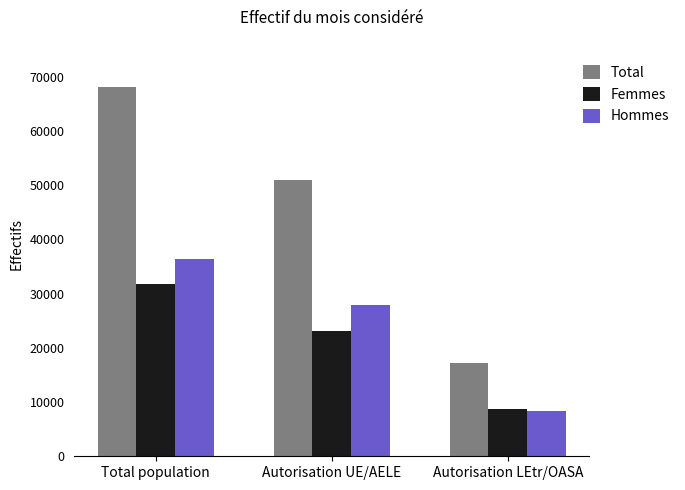

What position from the right is Autorisation LEtr/OASA?

1